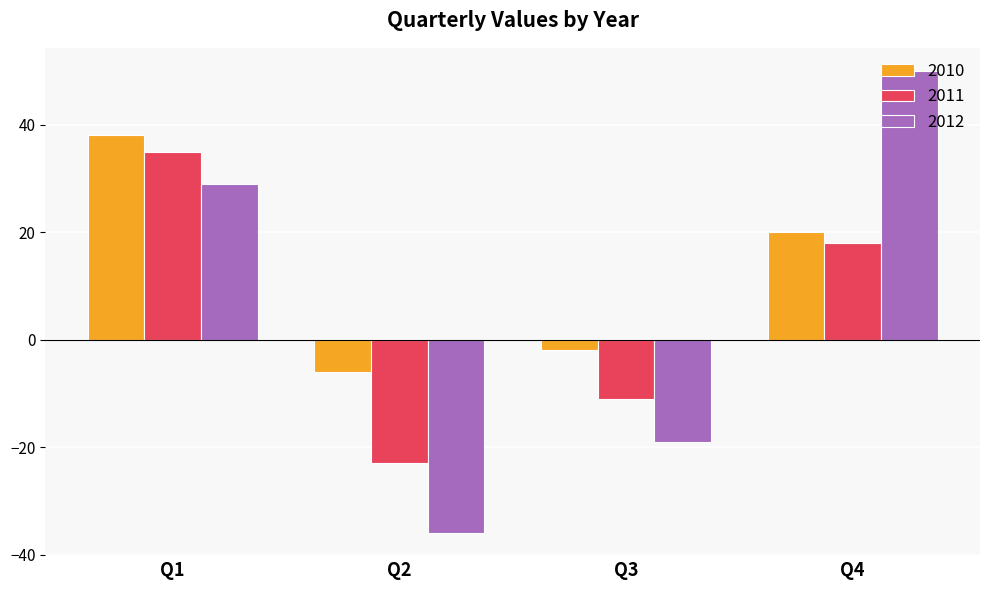

What is the difference between the 2011 values at Q4 and Q2?

41